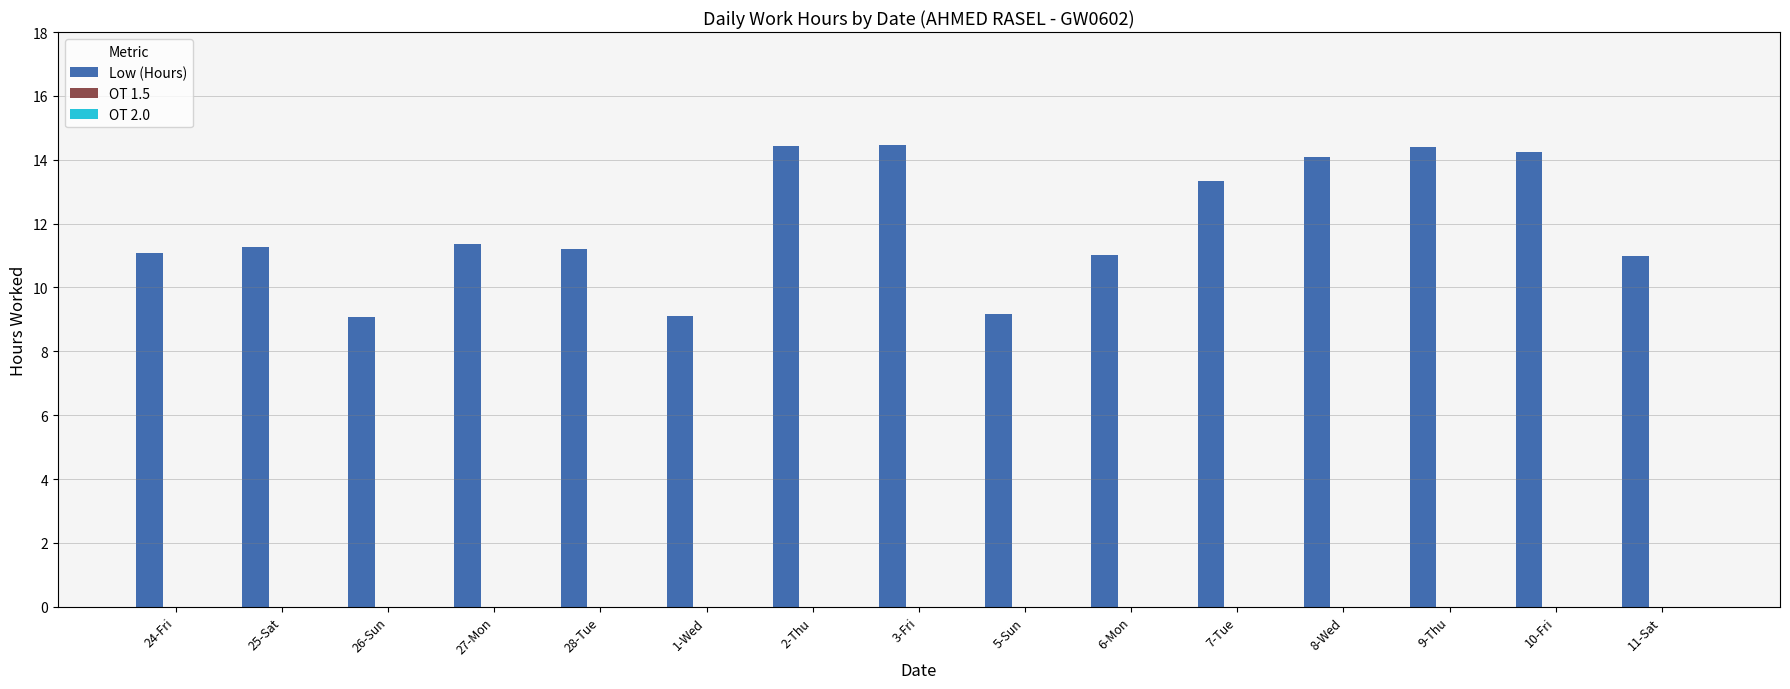

What is the greatest value displayed?

14.5